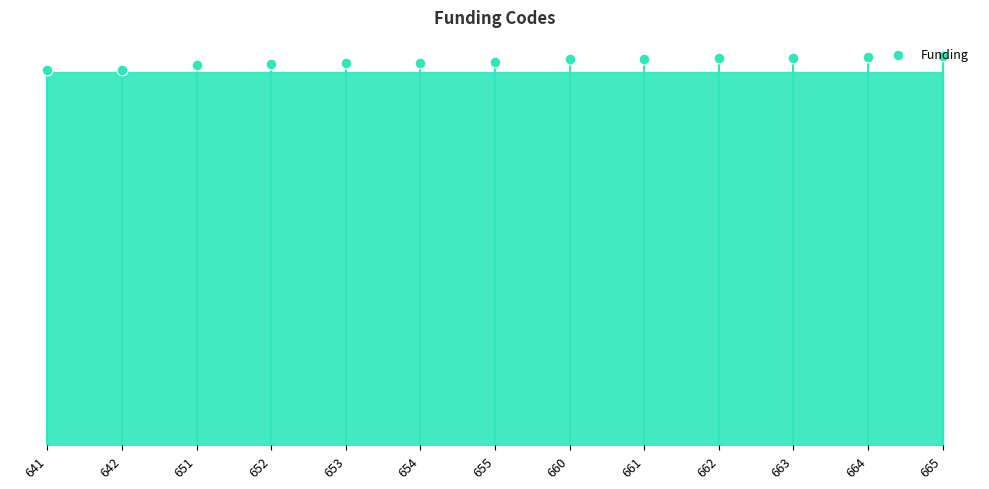

What is the change in value from 651 to 660?

+9